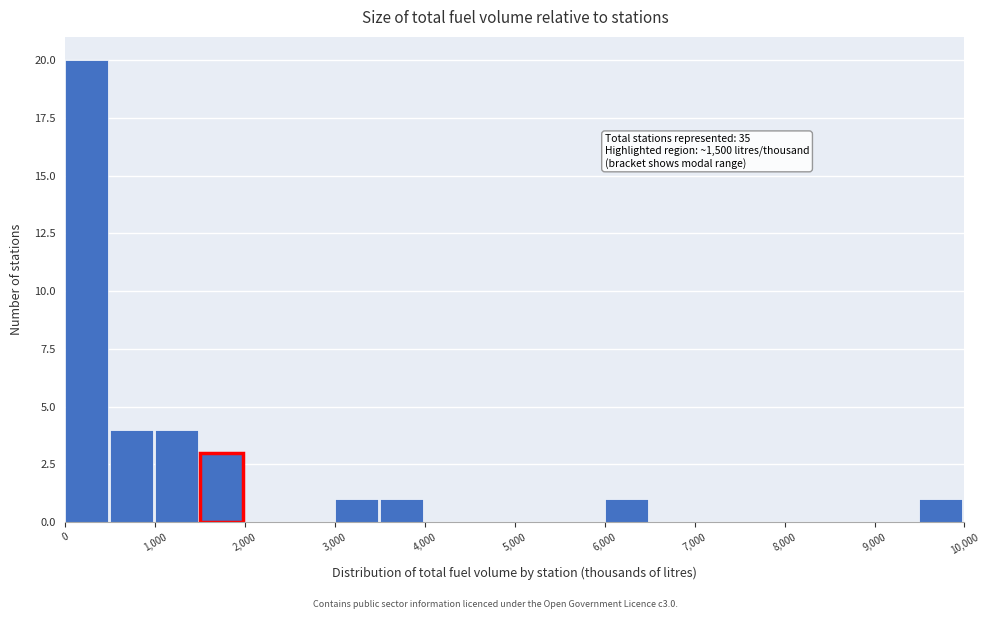

Over which range of the x-axis is the bar tallest?

0 to 500